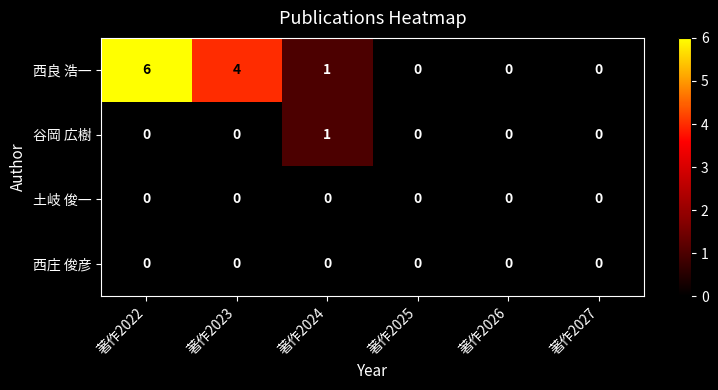

How many data points does each series have?

6